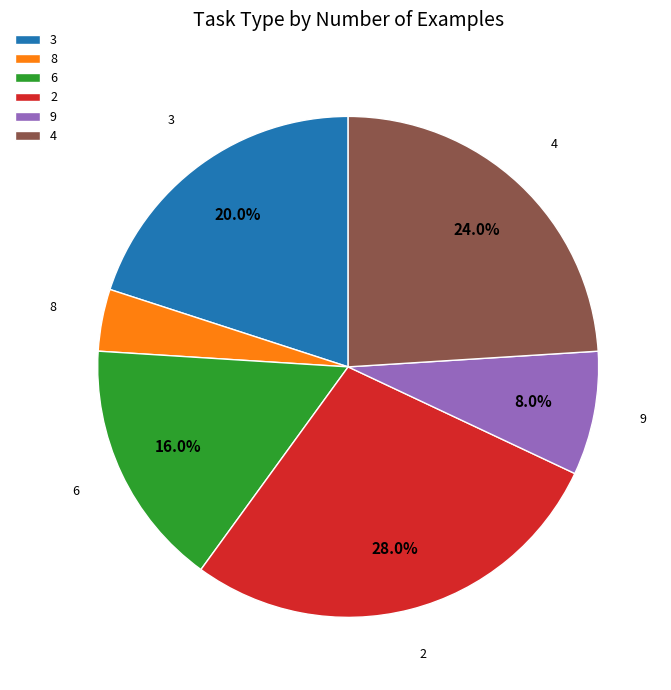

What percentage is NOT represented by 9?

92.0%